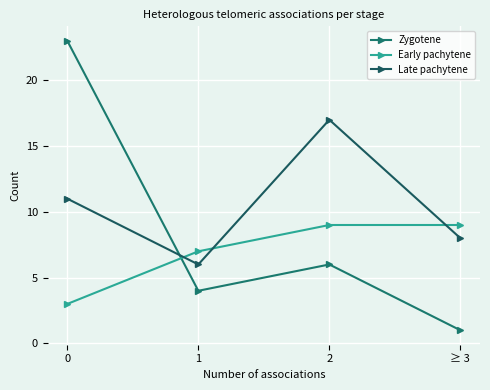

Which category has the highest value in the Late pachytene series?

2